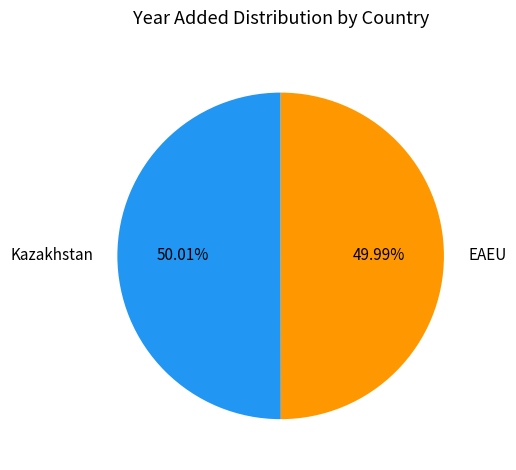

Is there a majority slice in this chart?

Yes